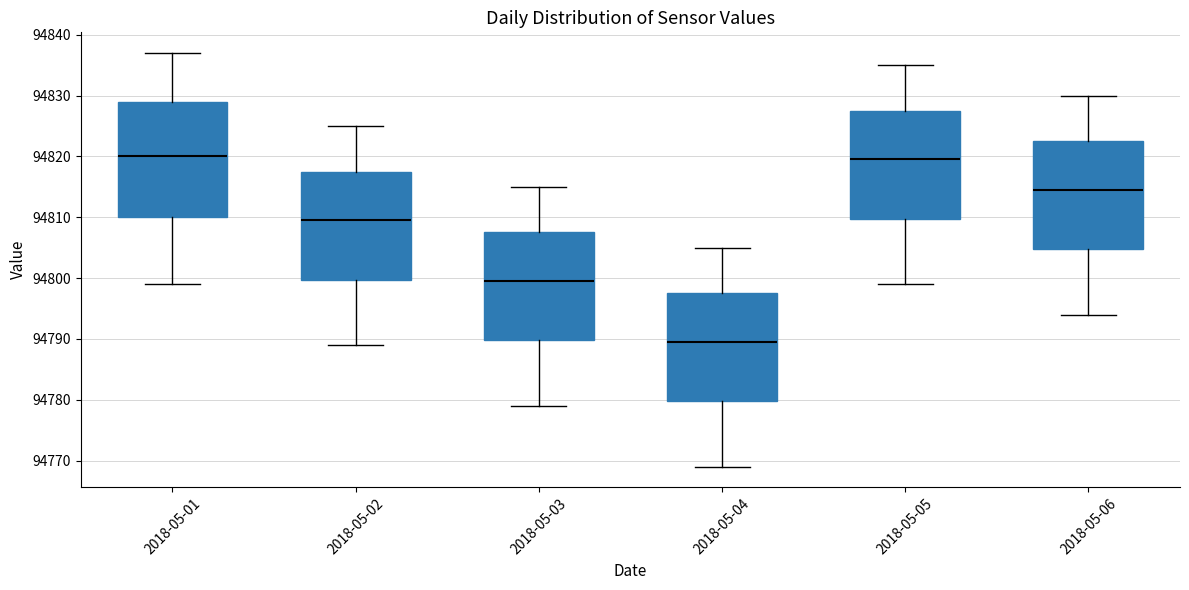

Where does the median line of the box for 2018-05-02 sit on the y-axis? The values are not printed on the chart, so give them approximately, as read against the axis.

94810